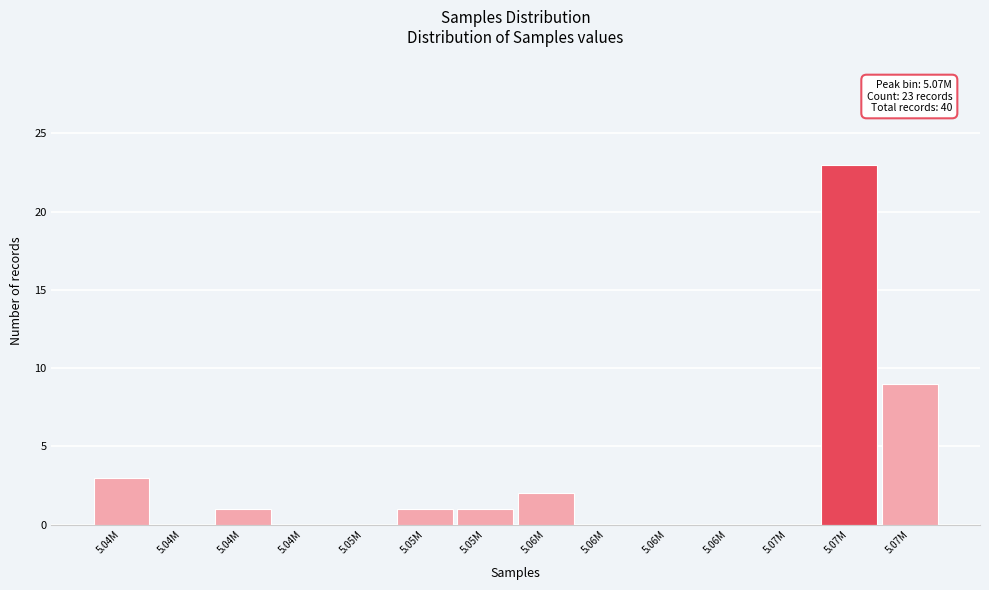

How many categories are shown in the chart?

14